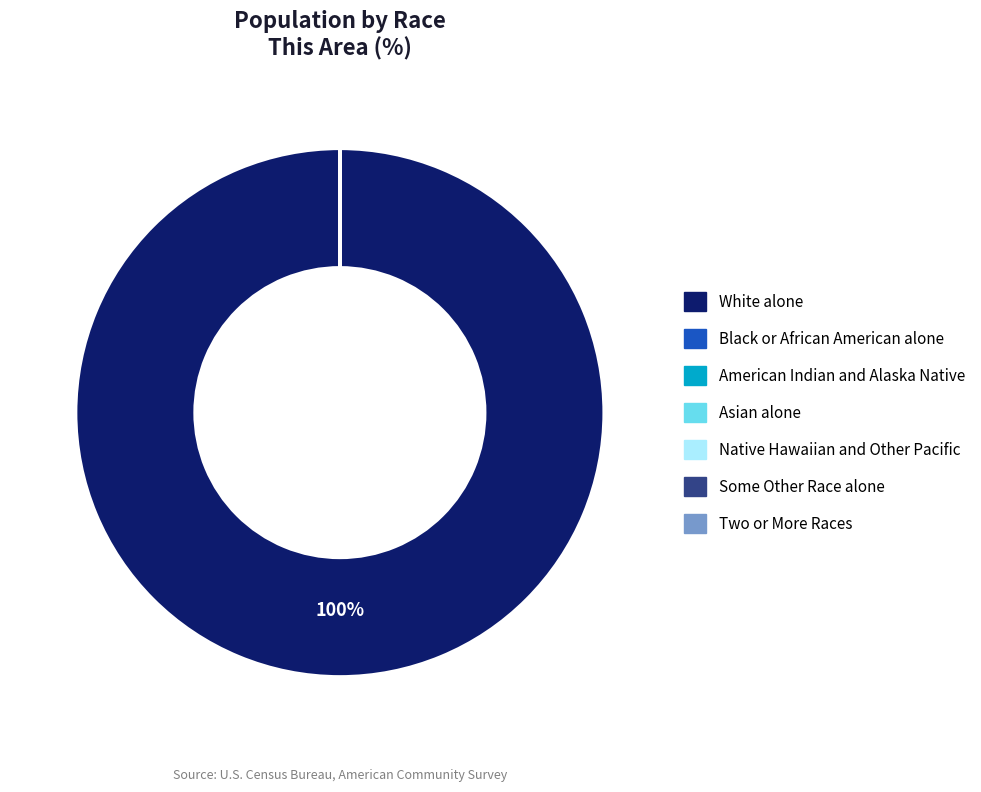

To the nearest percent, what is the average slice percentage?

14%